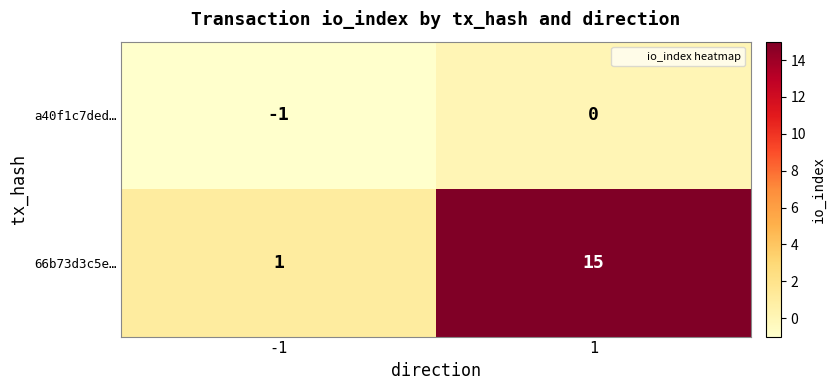

What is the sum of the 66b73d3c5e… values at 1 and -1?

16